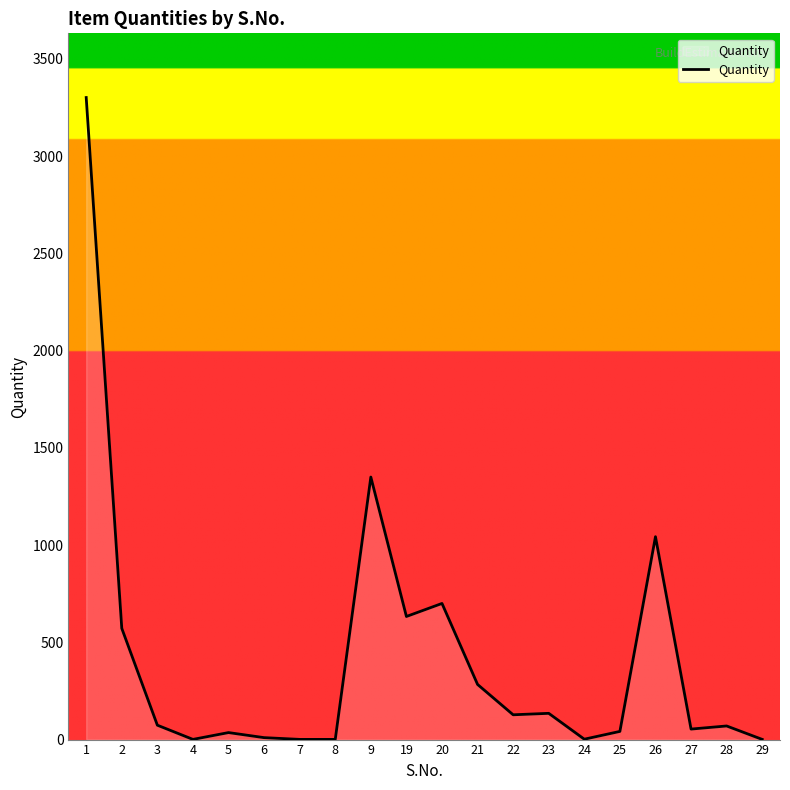

True or false: the data has more than 1 interior local peaks.

True